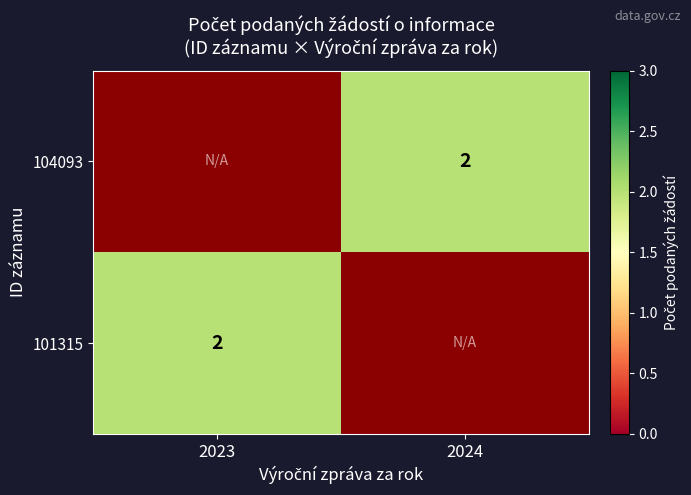

How many positive values does the 101315 series have?

1